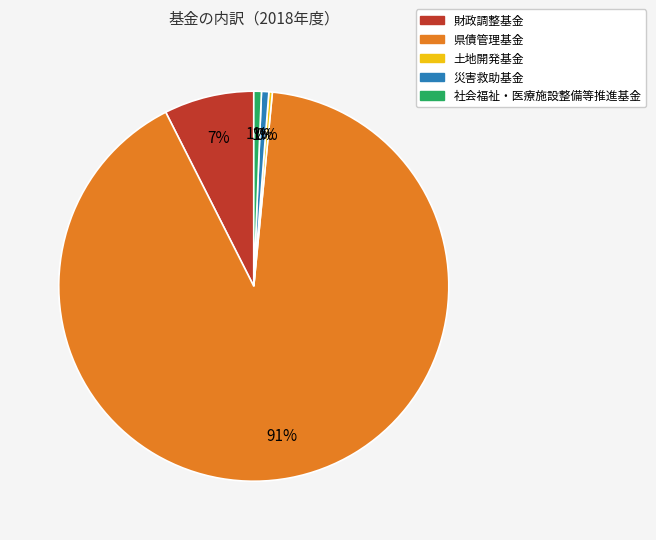

What is the ratio of the value at 災害救助基金 to the value at 社会福祉・医療施設整備等推進基金?

1.0